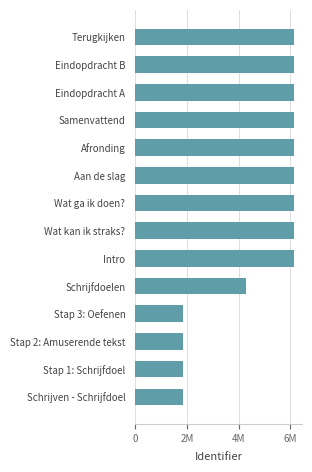

Does the chart contain any negative values?

No